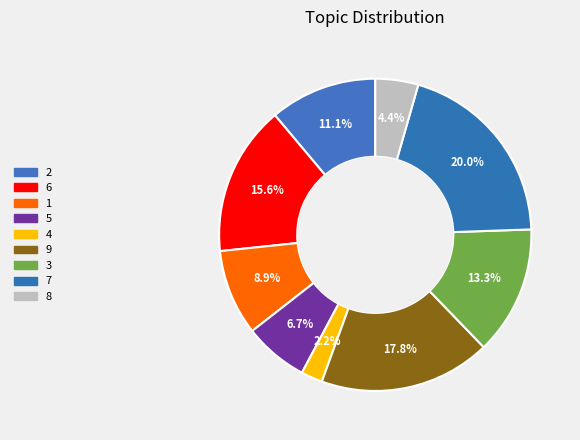

True or false: 7 accounts for 20% of the total.

True